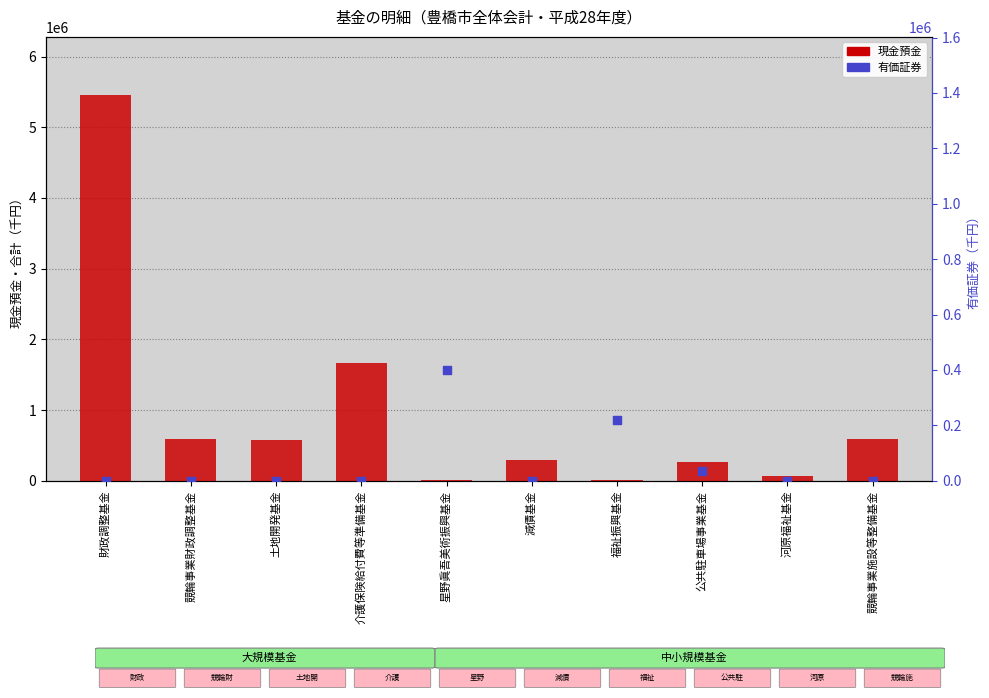

Which series has the largest total across all categories?

現金預金